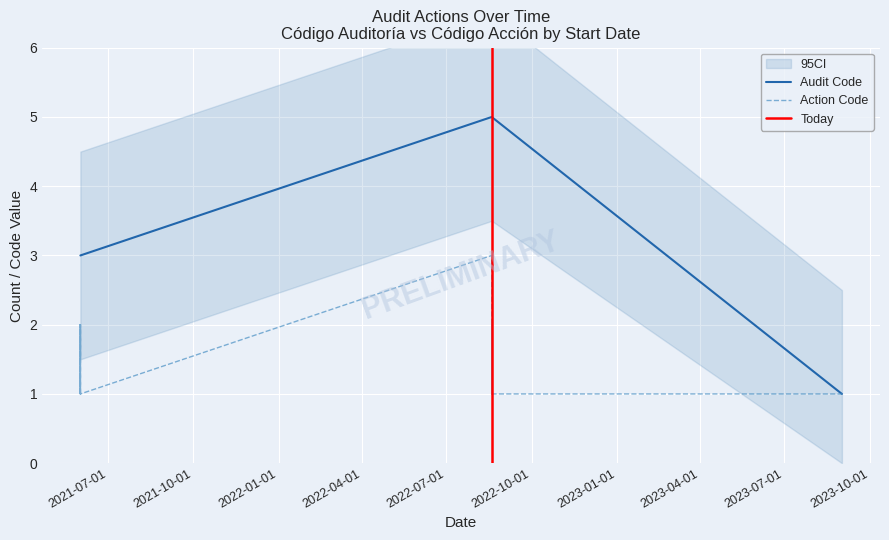

What is the difference between the maximum and second lowest values?

4